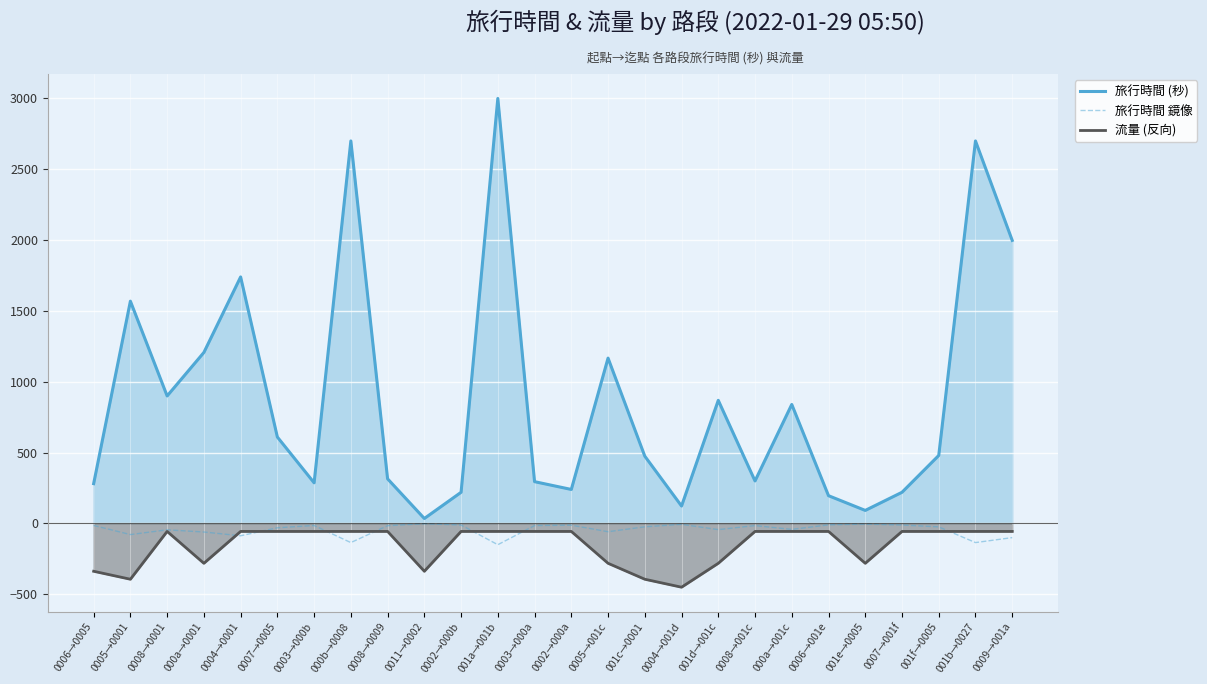

What is the smallest value displayed?

-450.0